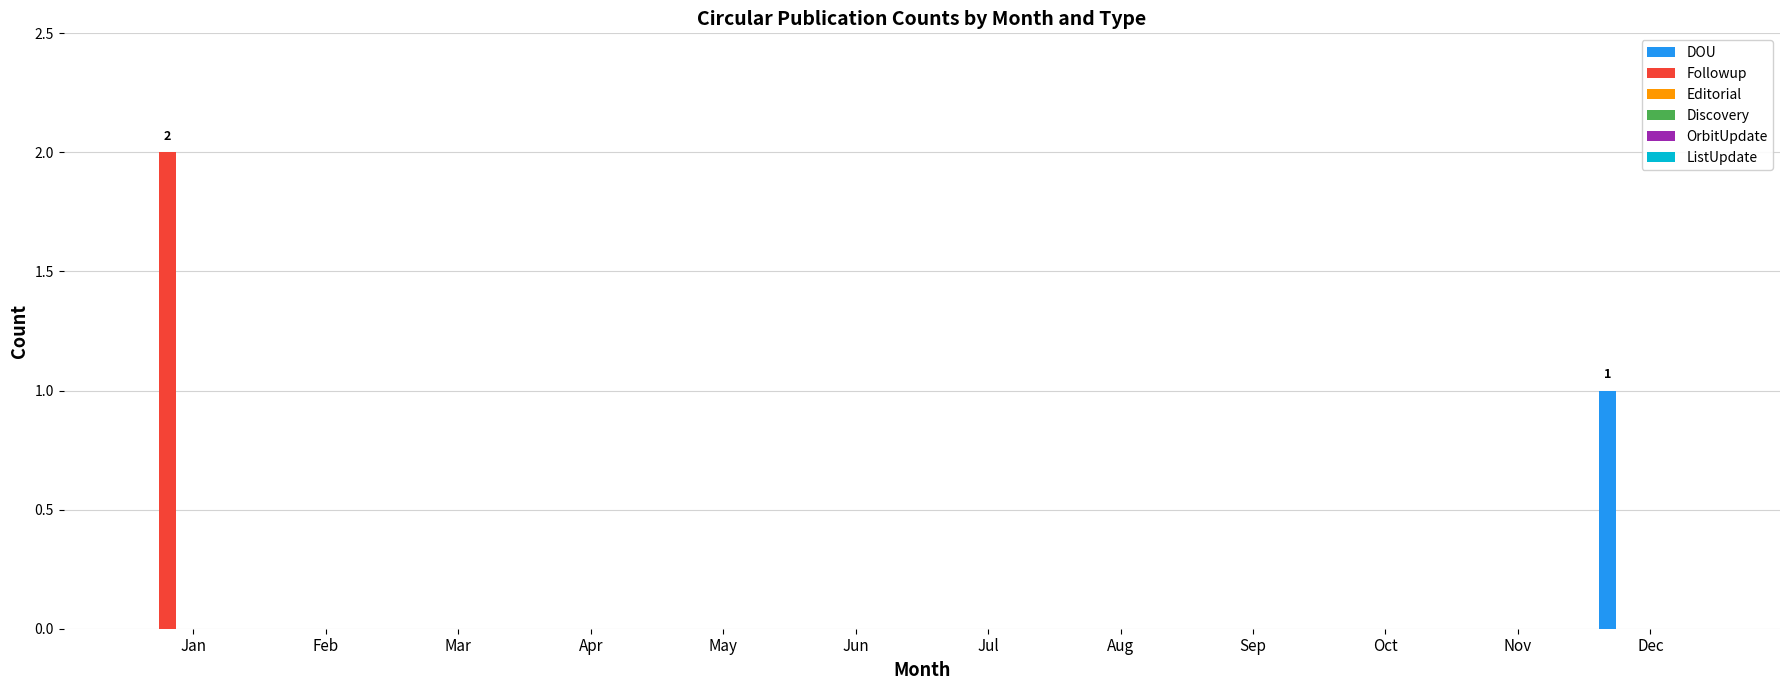

How many series are shown in this chart?

2